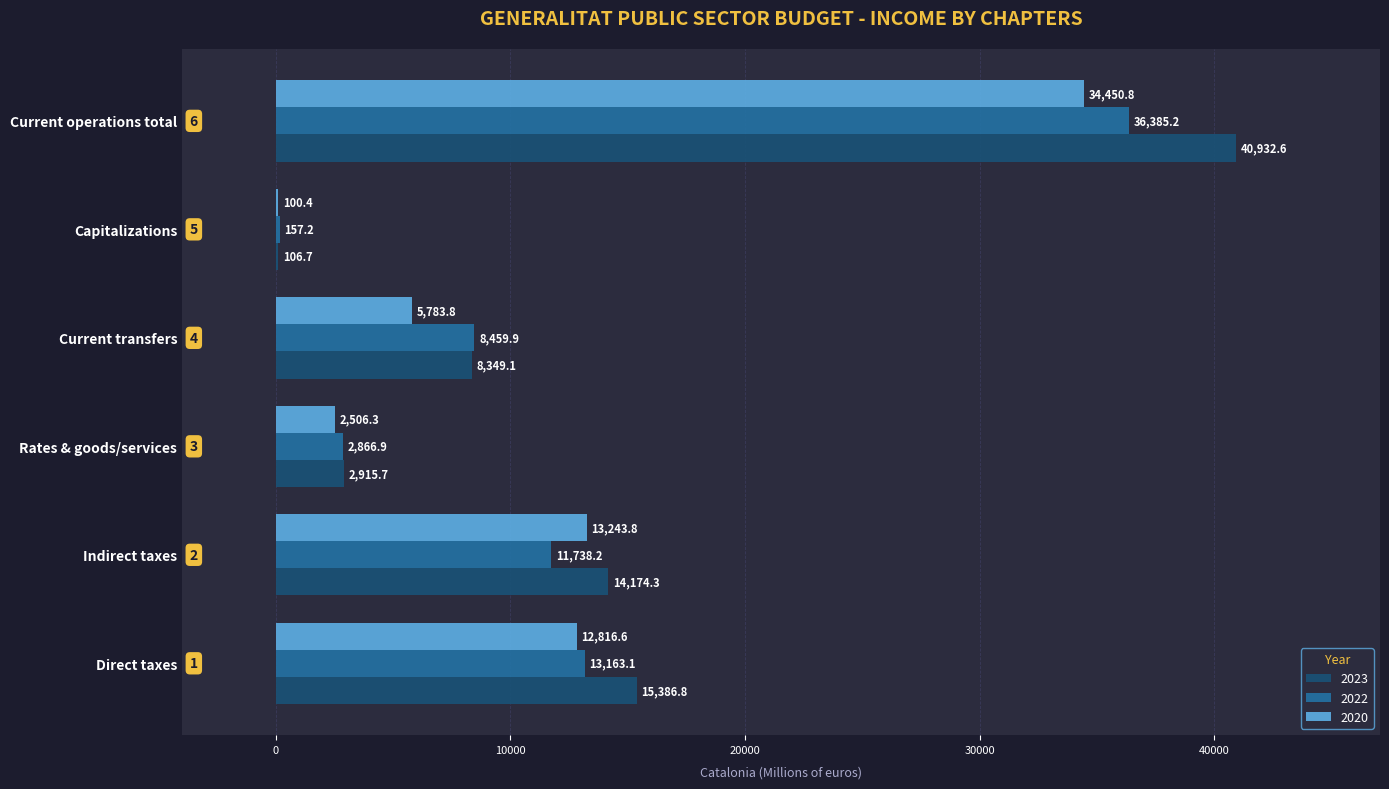

At which category is the sum across all series the highest?

Current operations total